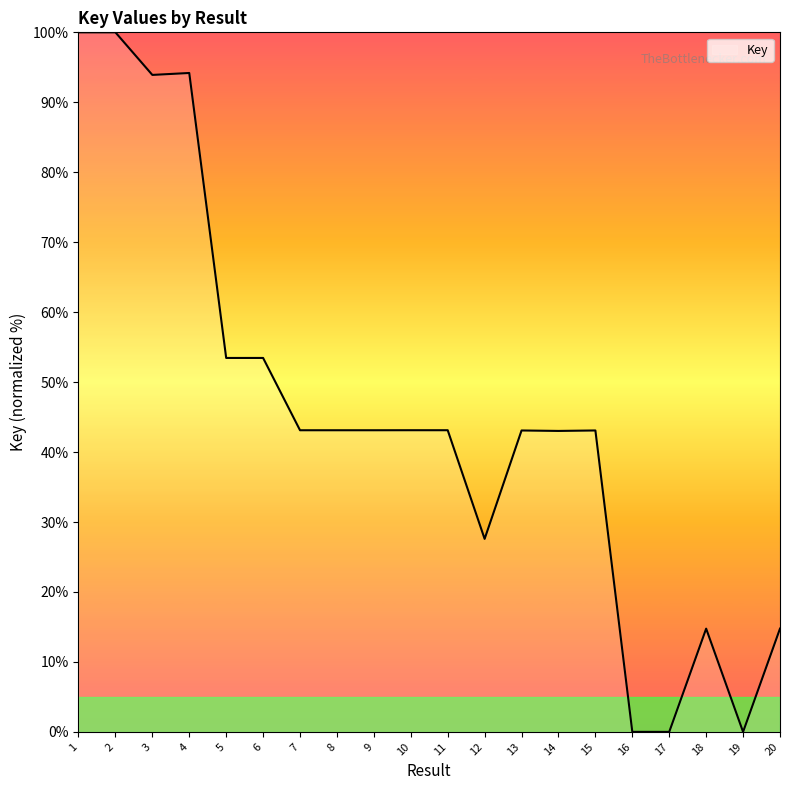

What is the difference between the maximum and minimum values?

100.0